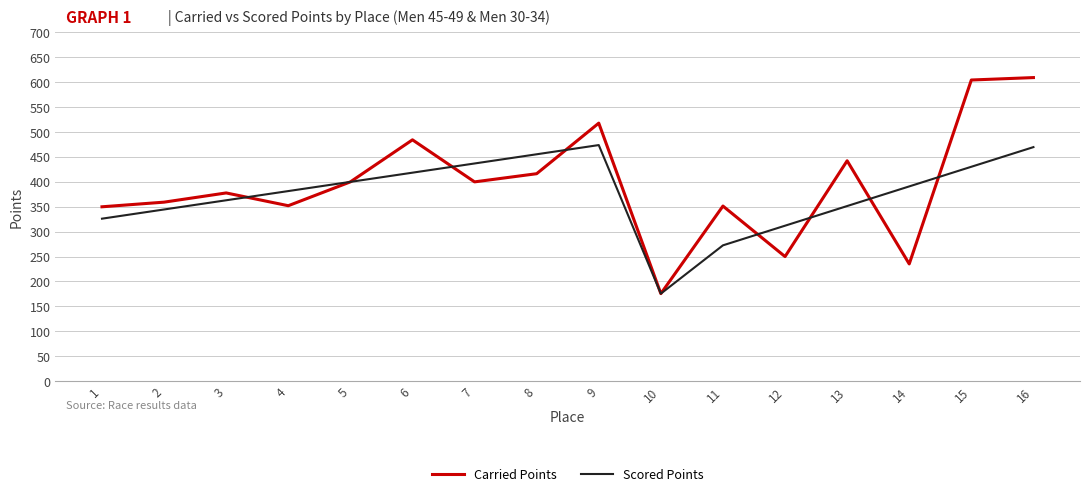

How many interior local valleys does the Carried Points series have?

5